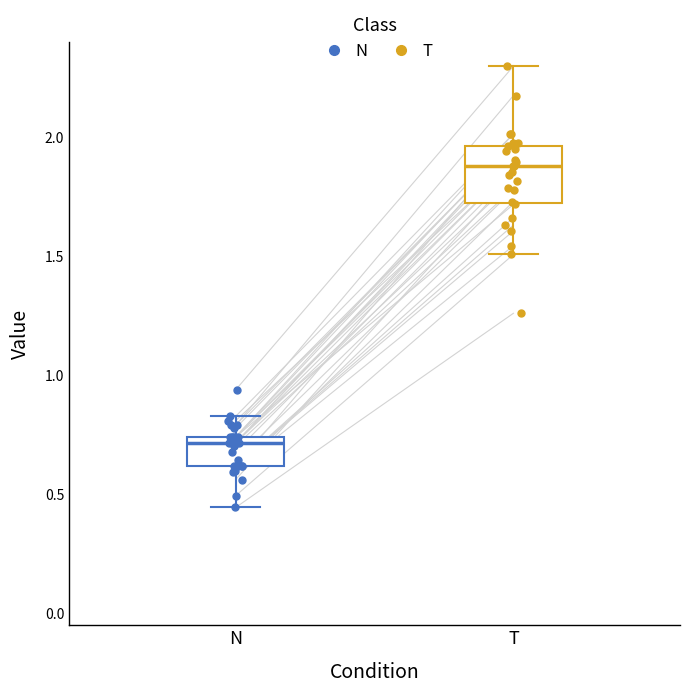

Reading left to right, transcribe this box plot: for each box, give where its median line is, the range the box spans, and where its two whiskers end, as read against the y-axis. The values are not printed on the chart, so give them approximately, as read against the axis.

N: median 0.70, box 0.60 to 0.75, whiskers 0.45 to 0.85
T: median 1.90, box 1.75 to 1.95, whiskers 1.50 to 2.30